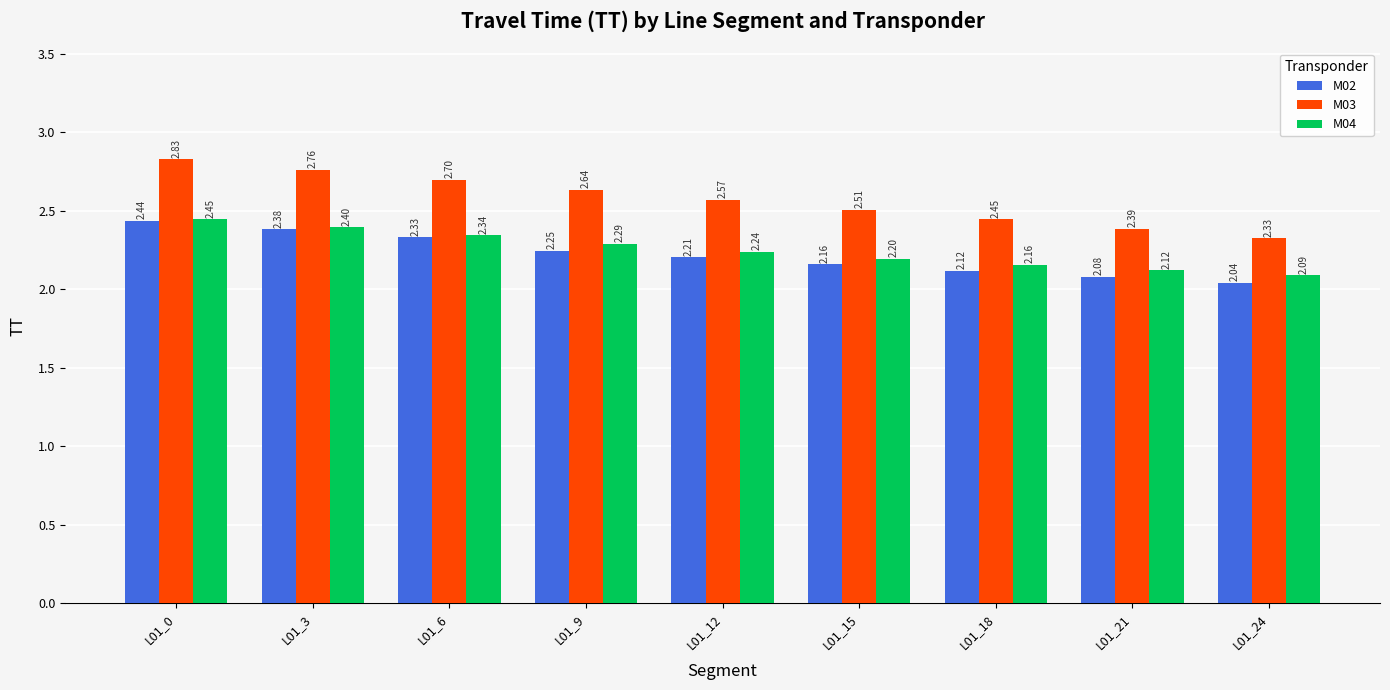

Which series has the widest spread of values?

M03